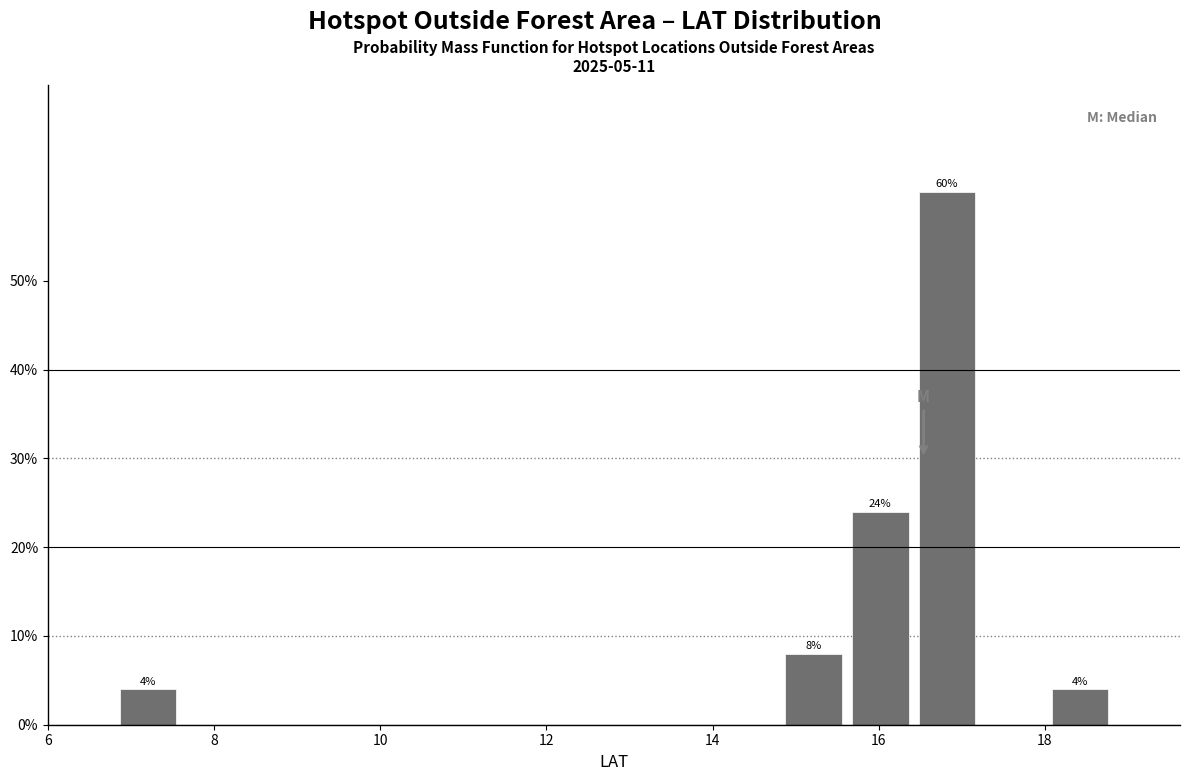

Over which range of the x-axis is the bar tallest?

16.4 to 17.2